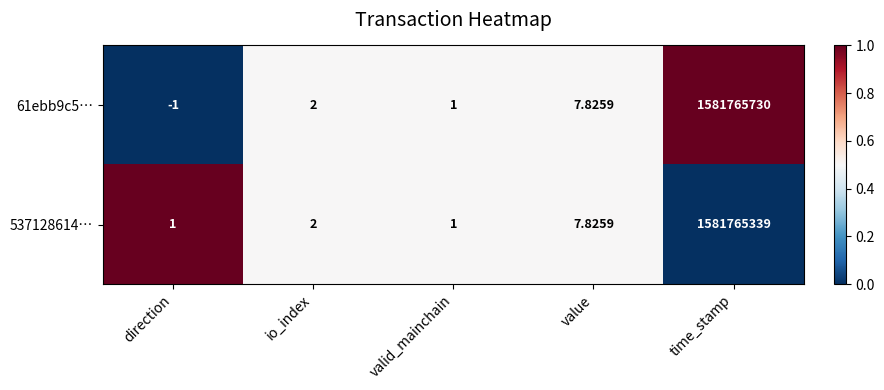

What is the maximum value shown in the chart?

1581765730.0